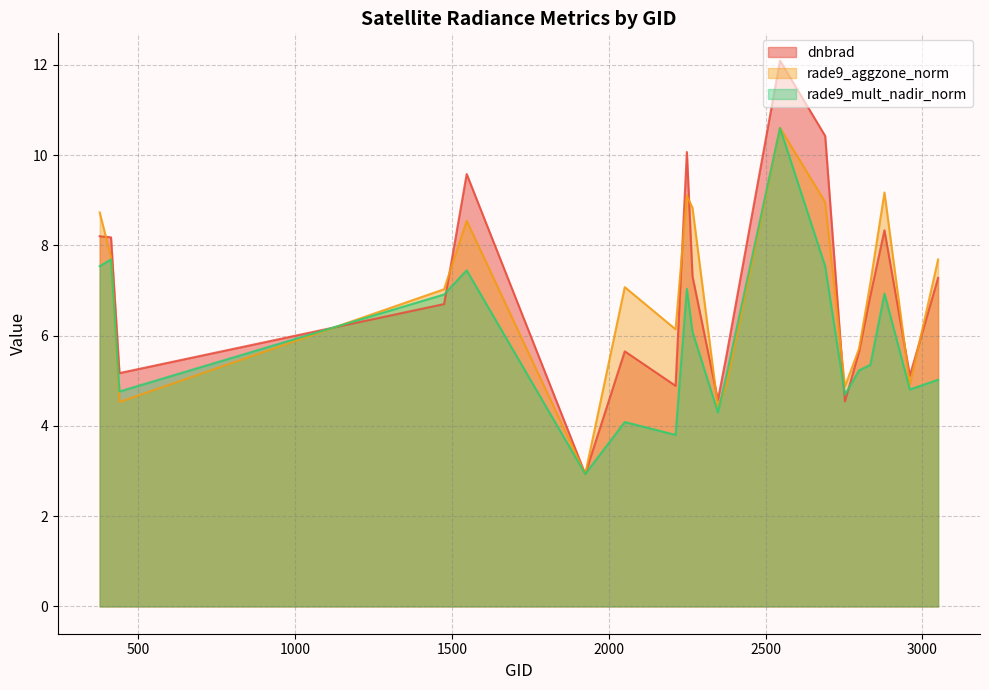

Rank the series by their maximum value, from lowest to highest.

rade9_mult_nadir_norm, rade9_aggzone_norm, dnbrad